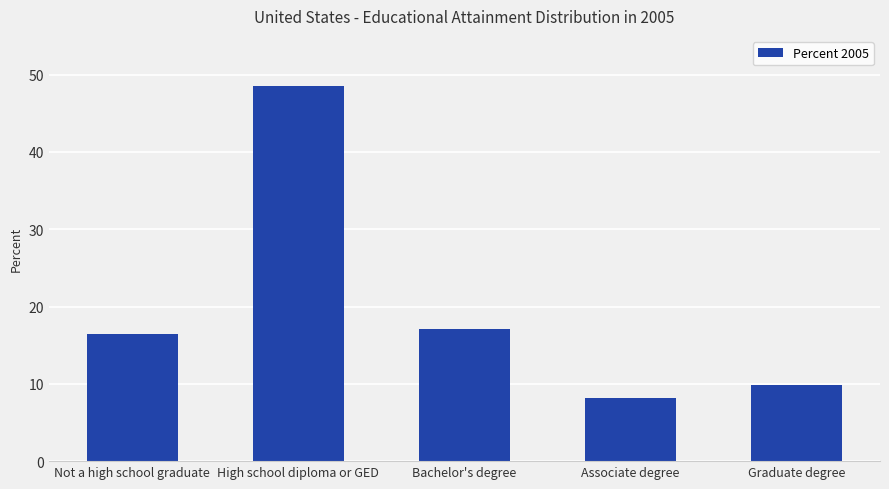

Reading left to right, extract all data points from this chart.

16.5	48.5	17.1	8.2	9.8